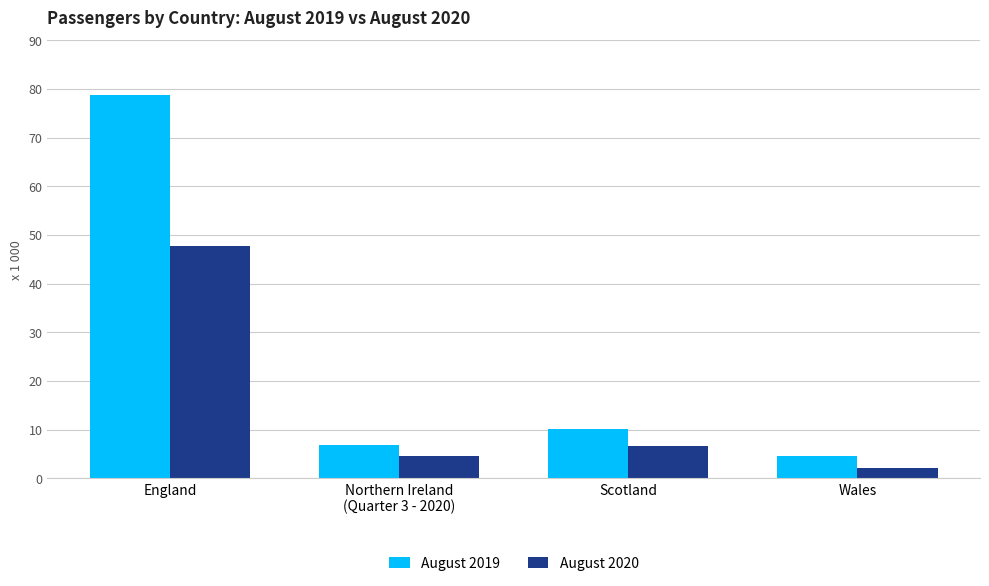

What are all the series names shown in the legend?

August 2019, August 2020